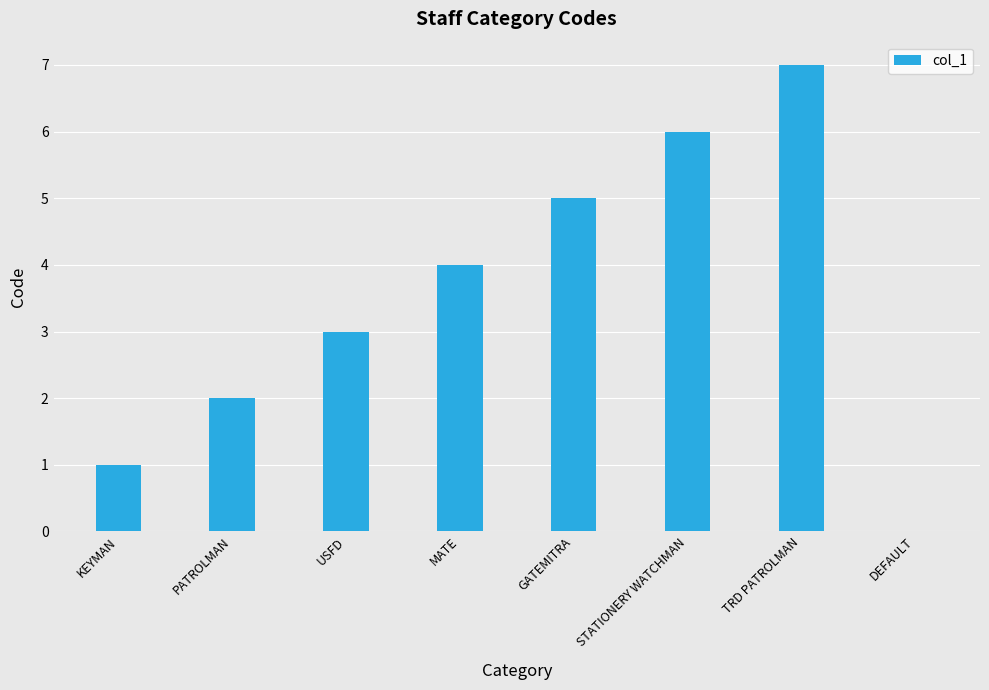

What is the sum of the values at STATIONERY WATCHMAN and KEYMAN?

7